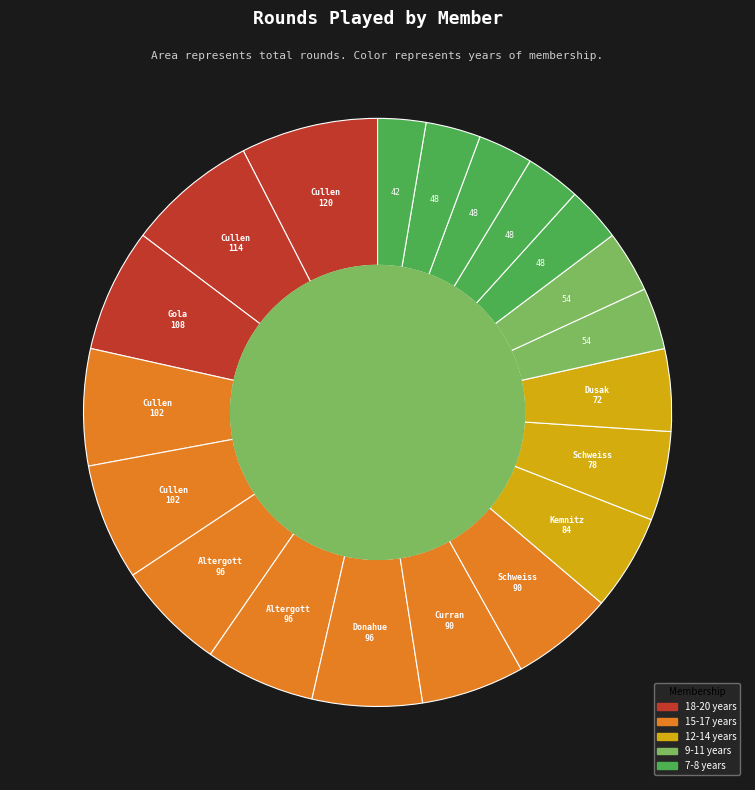

To the nearest percent, what is the difference between the largest and smallest slice percentages?

5%